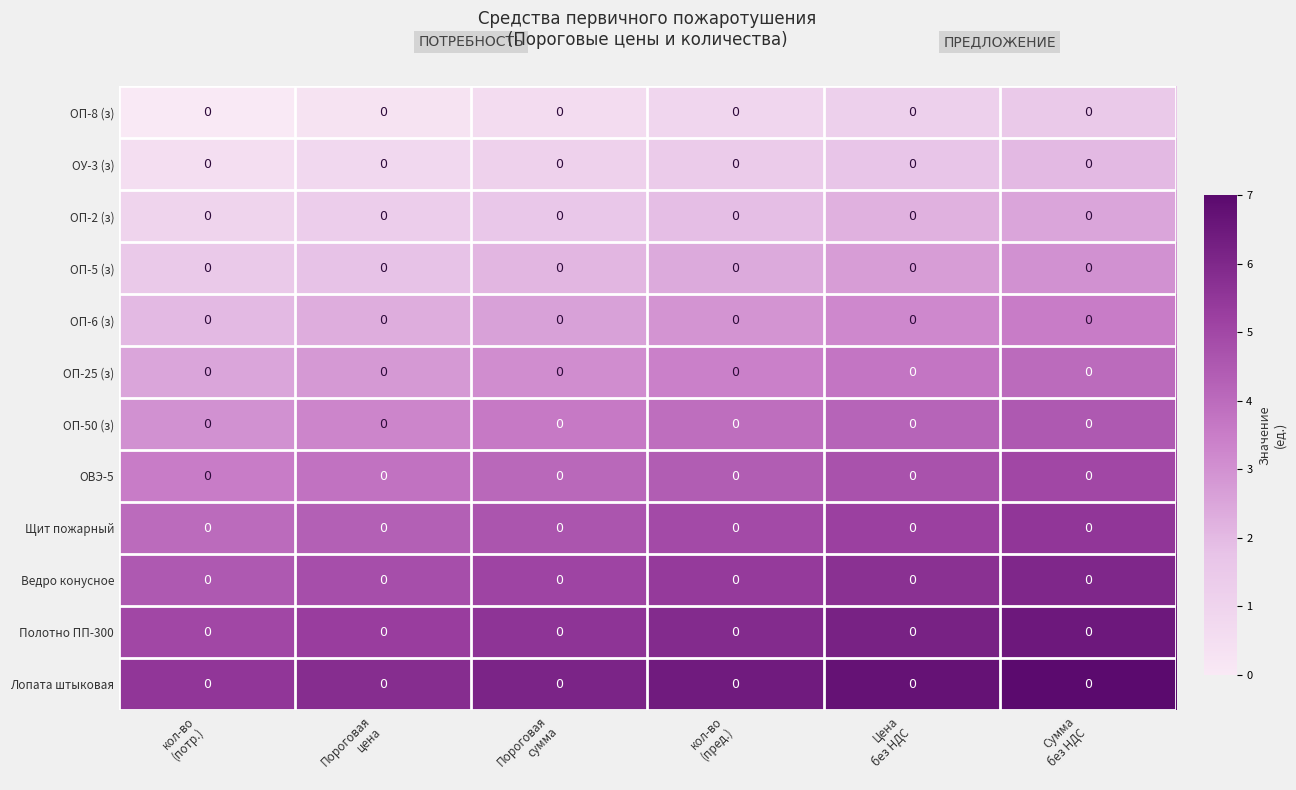

What is the approximate value of ОП-8 (з) at Сумма без НДС?

1.5